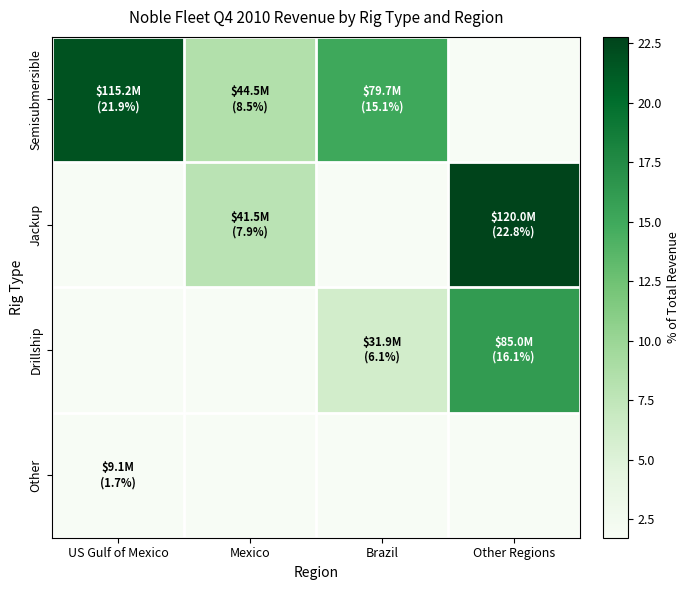

Reading left to right, transcribe all the data shown in this chart.

Semisubmersible: US Gulf of Mexico=21.9	Mexico=8.5	Brazil=15.1	Other Regions=0.0
Jackup: US Gulf of Mexico=0.0	Mexico=7.9	Brazil=0.0	Other Regions=22.8
Drillship: US Gulf of Mexico=0.0	Mexico=0.0	Brazil=6.1	Other Regions=16.1
Other: US Gulf of Mexico=1.7	Mexico=0.0	Brazil=0.0	Other Regions=0.0